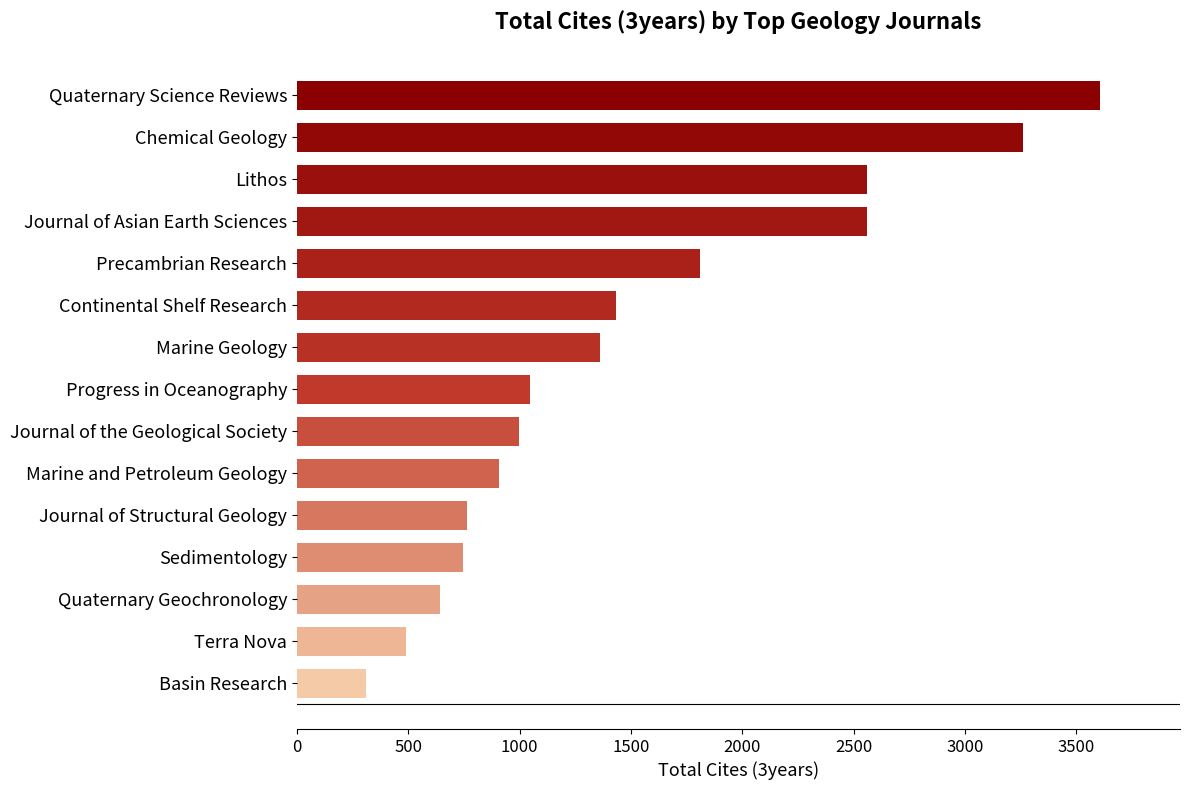

How many data points are less than 1046?

7